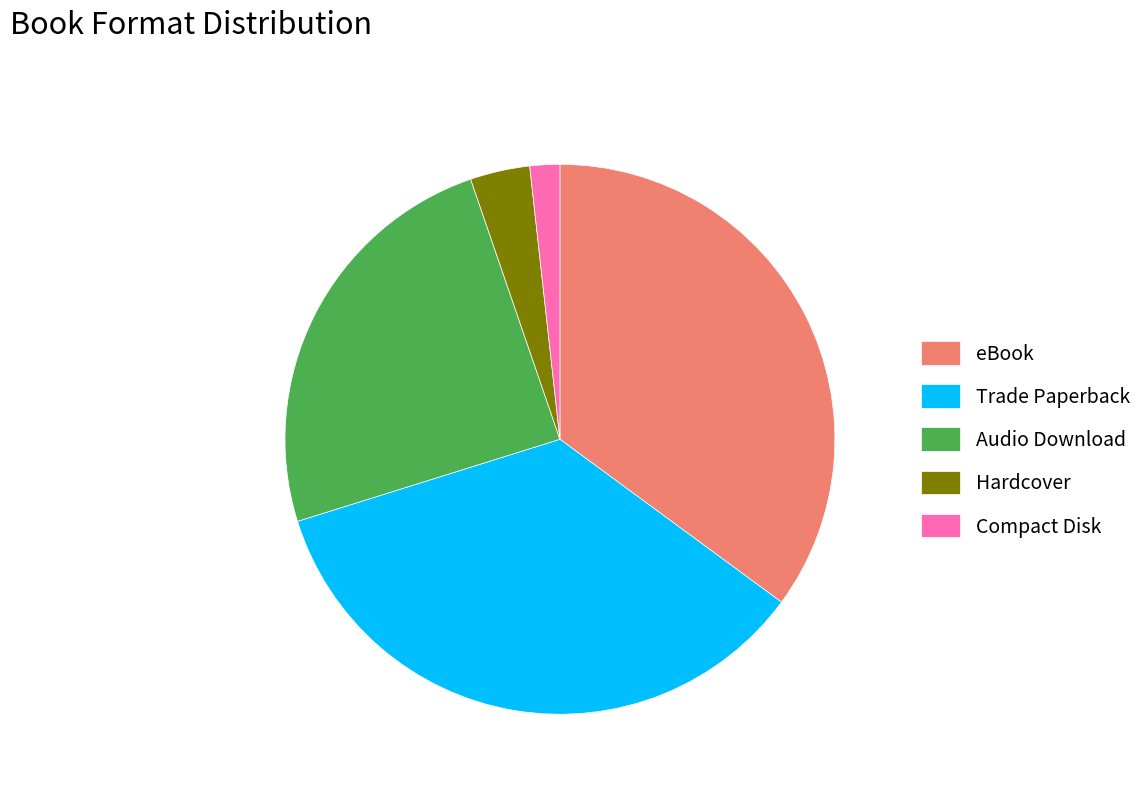

Count the number of slices in the pie.

5